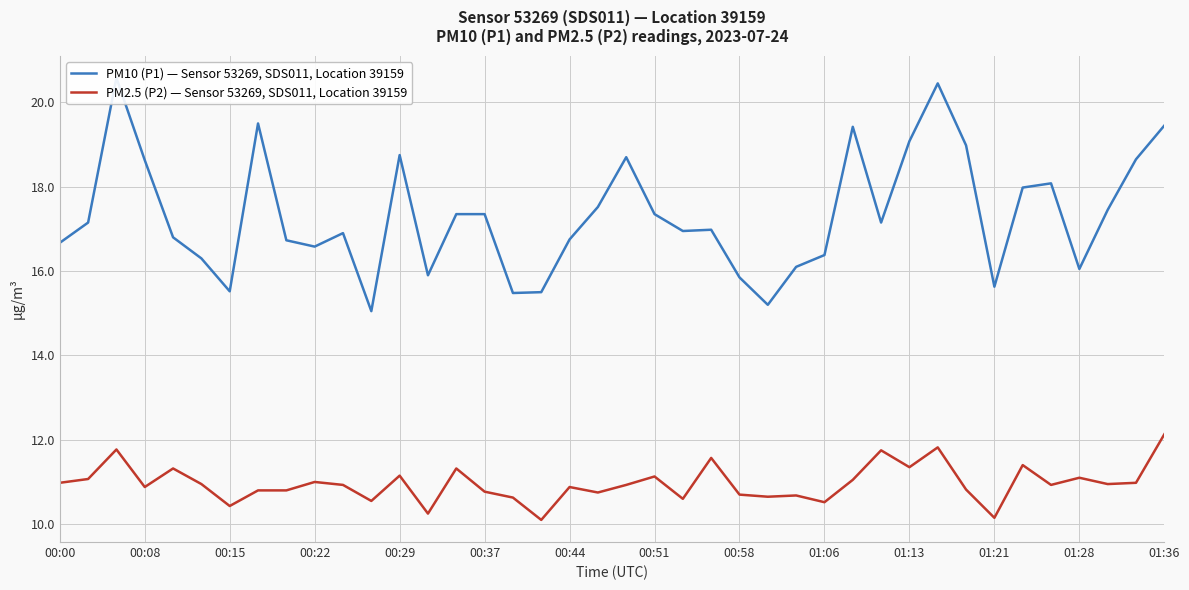

What is the difference between the maximum and minimum values in the PM10 (P1) — Sensor 53269, SDS011, Location 39159 series?

5.5